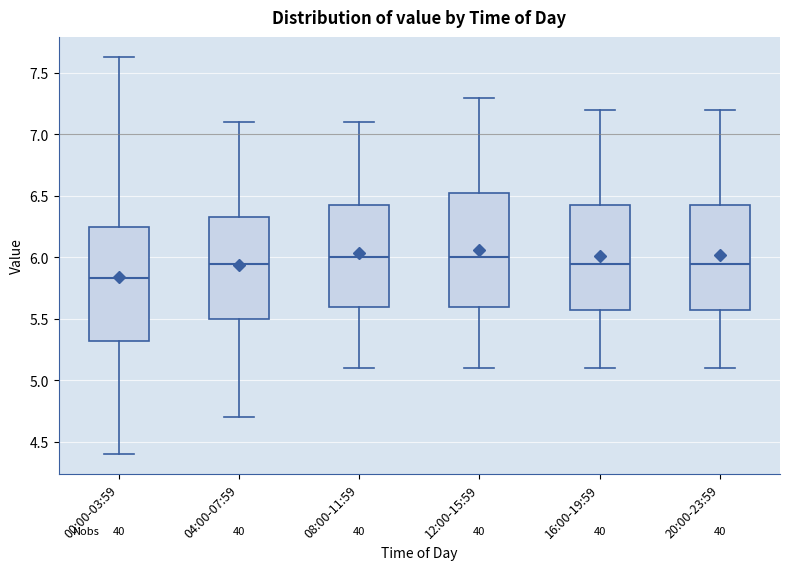

Reading left to right, read every box against the y-axis: the position of its median line, the range the box covers, and the ends of its whiskers. The values are not printed on the chart, so give them approximately, as read against the axis.

00:00-03:59: median 5.85, box 5.30 to 6.25, whiskers 4.40 to 7.65
04:00-07:59: median 5.95, box 5.50 to 6.35, whiskers 4.70 to 7.10
08:00-11:59: median 6.00, box 5.60 to 6.45, whiskers 5.10 to 7.10
12:00-15:59: median 6.00, box 5.60 to 6.55, whiskers 5.10 to 7.30
16:00-19:59: median 5.95, box 5.60 to 6.45, whiskers 5.10 to 7.20
20:00-23:59: median 5.95, box 5.60 to 6.45, whiskers 5.10 to 7.20